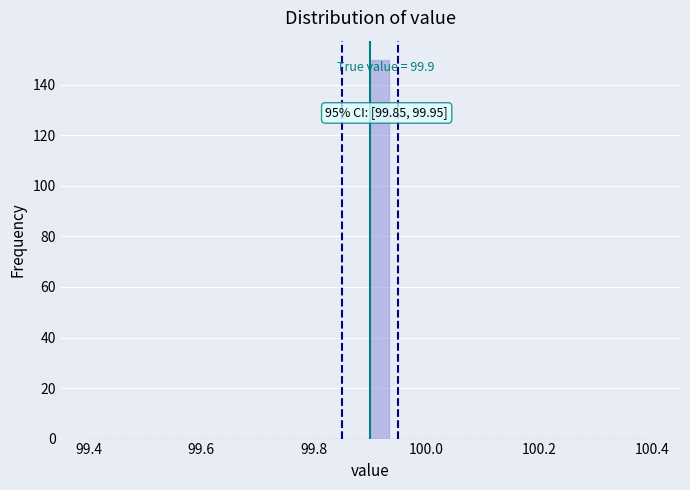

Read against the x-axis, roughly where is the centre of the tallest bar?

99.92